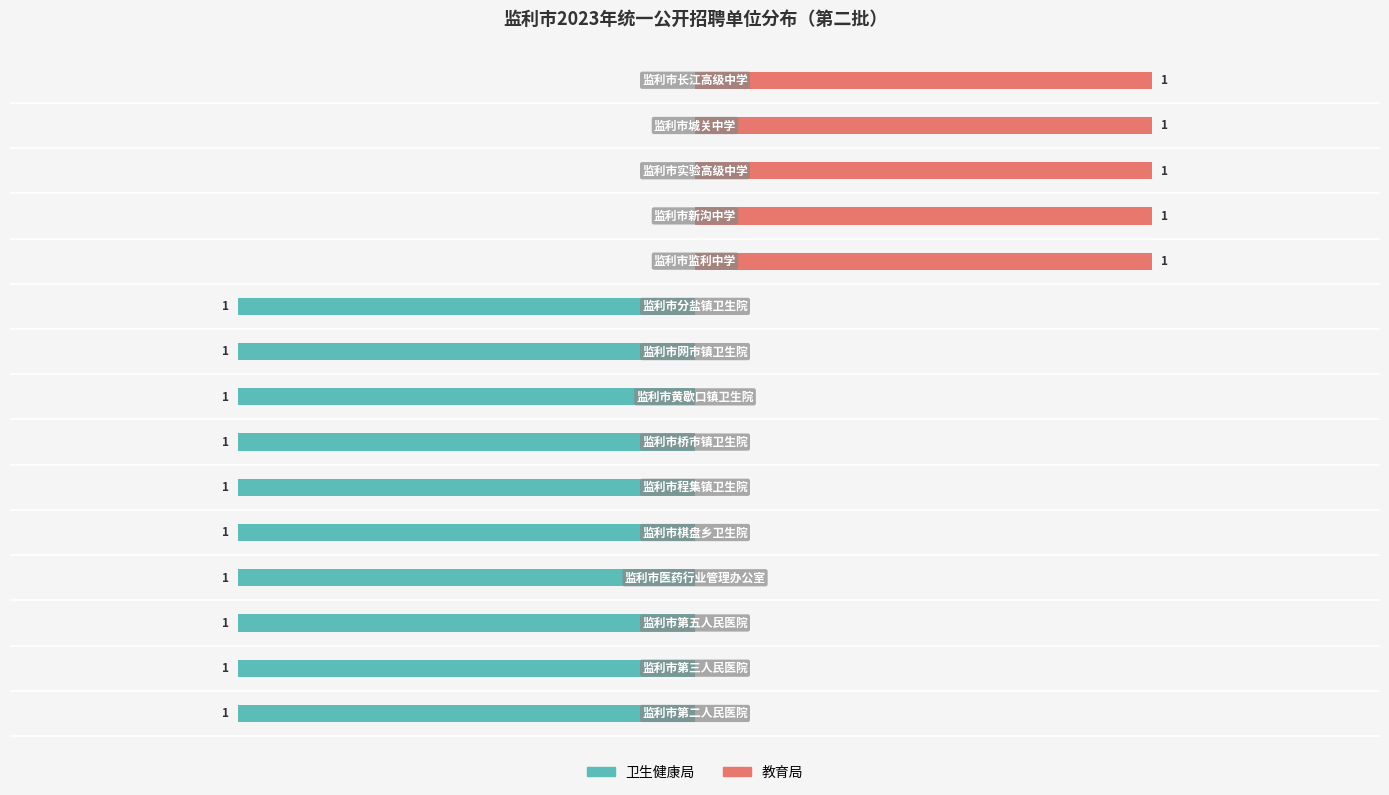

What are all the series names shown in the legend?

卫生健康局, 教育局